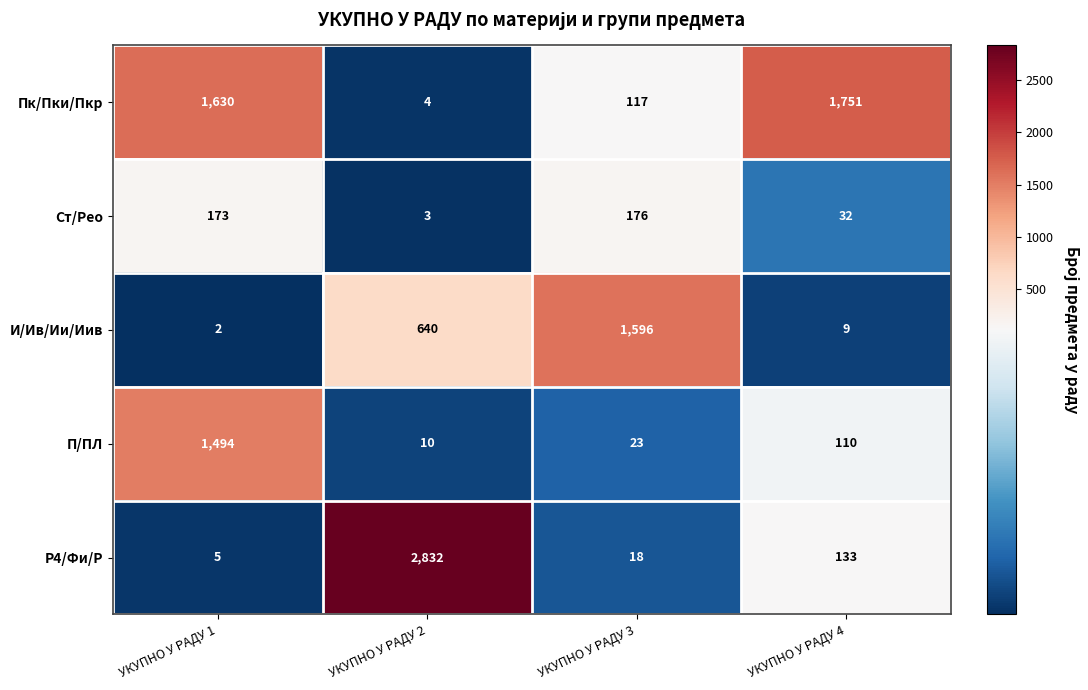

What is the total value across all series at УКУПНО У РАДУ 1?

3304